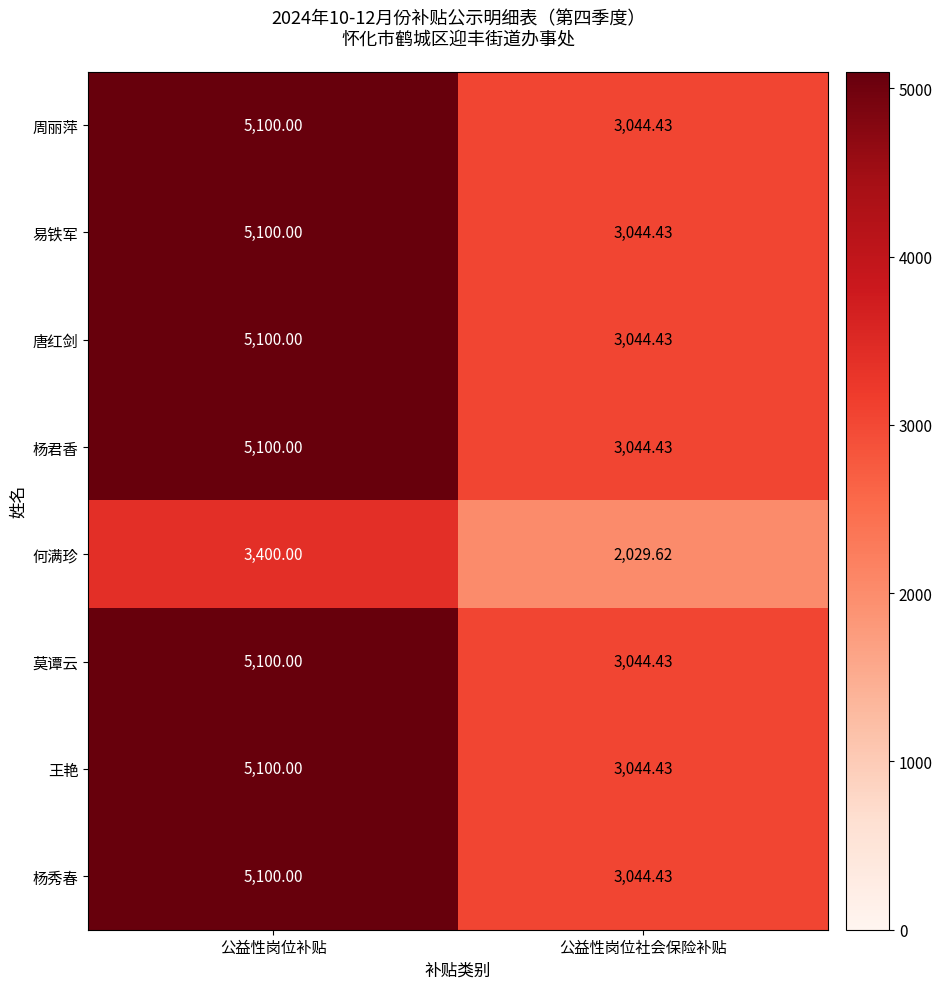

Which label corresponds to the smallest value in the chart?

公益性岗位社会保险补贴